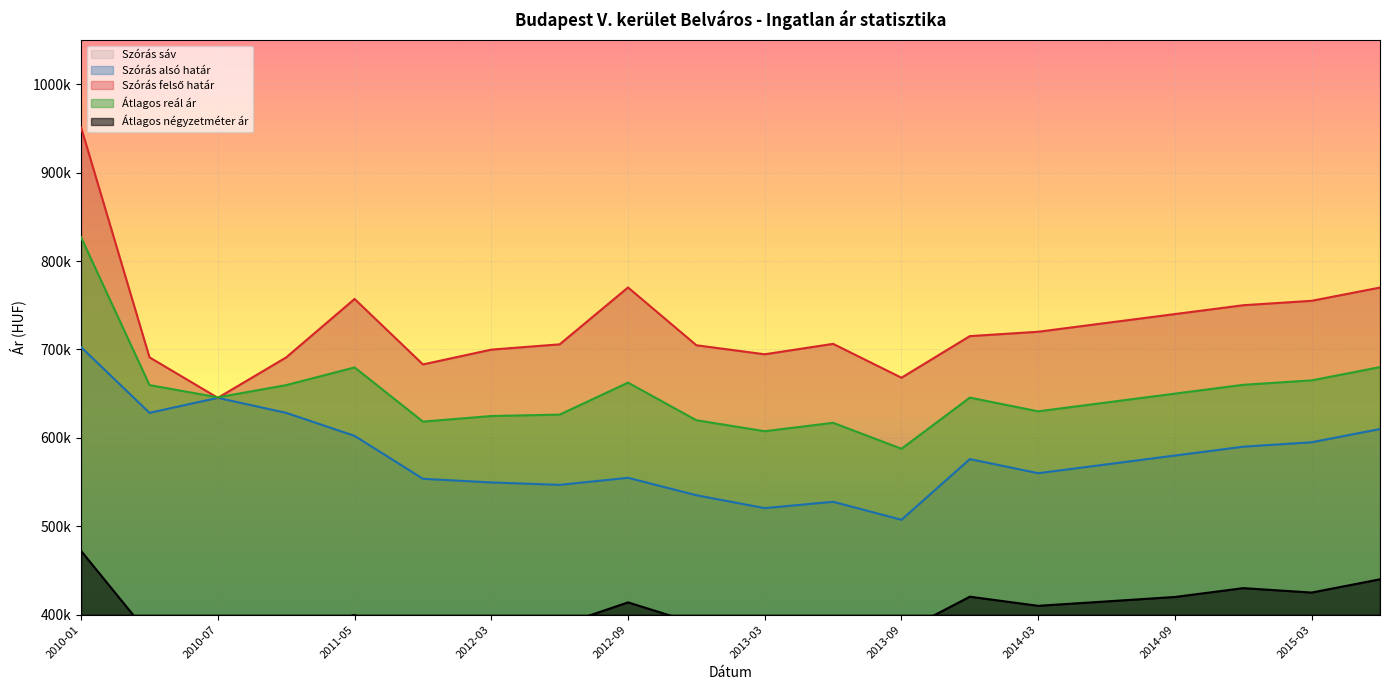

List the labels in order of Szórás felső határ value, largest first.

2010-01, 2012-09, 2015-06, 2011-05, 2015-03, 2014-12, 2014-09, 2014-06, 2014-03, 2013-12, 2013-06, 2012-06, 2012-12, 2012-03, 2013-03, 2010-04, 2010-10, 2011-12, 2013-09, 2010-07